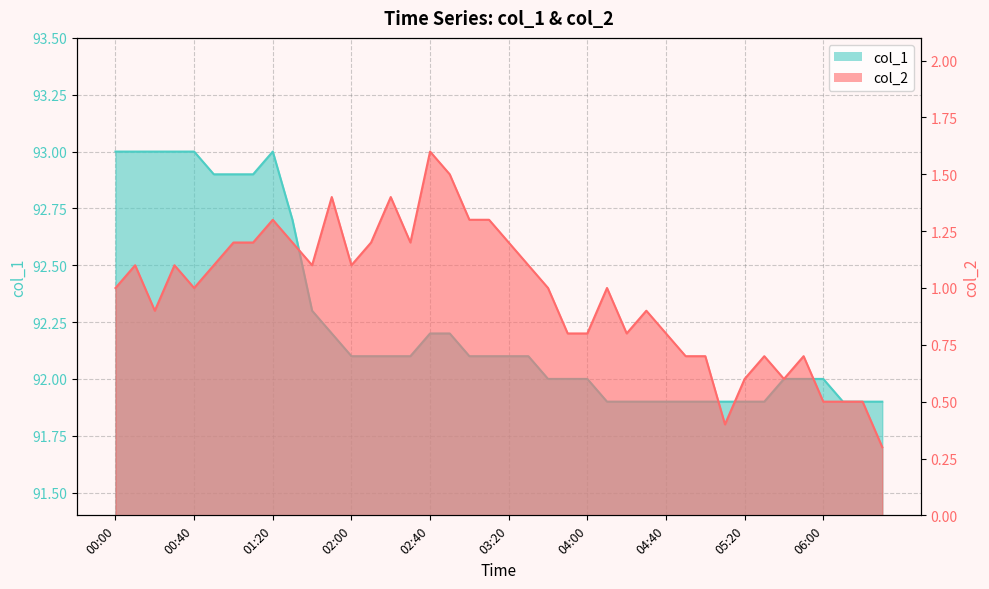

Reading left to right, list all the values displayed in this chart.

col_2: 00:00=1.0	00:10=1.1	00:20=0.9	00:30=1.1	00:40=1.0	00:50=1.1	01:00=1.2	01:10=1.2	01:20=1.3	01:30=1.2	01:40=1.1	01:50=1.4	02:00=1.1	02:10=1.2	02:20=1.4	02:30=1.2	02:40=1.6	02:50=1.5	03:00=1.3	03:10=1.3	03:20=1.2	03:30=1.1	03:40=1.0	03:50=0.8	04:00=0.8	04:10=1.0	04:20=0.8	04:30=0.9	04:40=0.8	04:50=0.7	05:00=0.7	05:10=0.4	05:20=0.6	05:30=0.7	05:40=0.6	05:50=0.7	06:00=0.5	06:10=0.5	06:20=0.5	06:30=0.3
col_1: 00:00=93.0	00:10=93.0	00:20=93.0	00:30=93.0	00:40=93.0	00:50=92.9	01:00=92.9	01:10=92.9	01:20=93.0	01:30=92.7	01:40=92.3	01:50=92.2	02:00=92.1	02:10=92.1	02:20=92.1	02:30=92.1	02:40=92.2	02:50=92.2	03:00=92.1	03:10=92.1	03:20=92.1	03:30=92.1	03:40=92.0	03:50=92.0	04:00=92.0	04:10=91.9	04:20=91.9	04:30=91.9	04:40=91.9	04:50=91.9	05:00=91.9	05:10=91.9	05:20=91.9	05:30=91.9	05:40=92.0	05:50=92.0	06:00=92.0	06:10=91.9	06:20=91.9	06:30=91.9